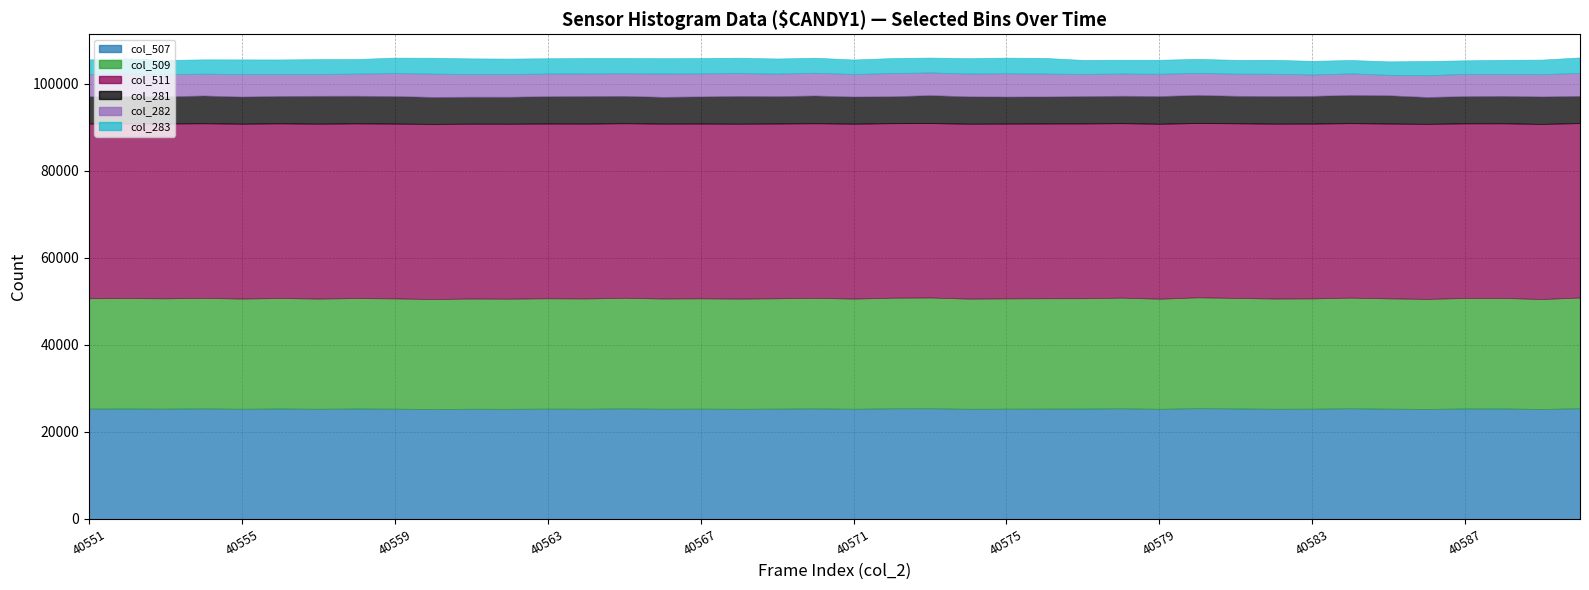

At which label is col_283 closest to 3359?

40589